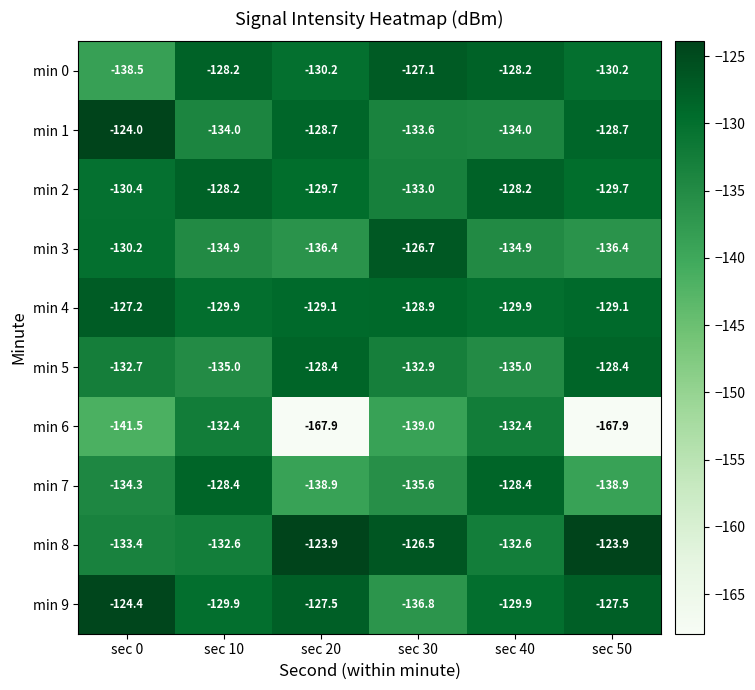

What is the sum of all min 1 values?

-783.0